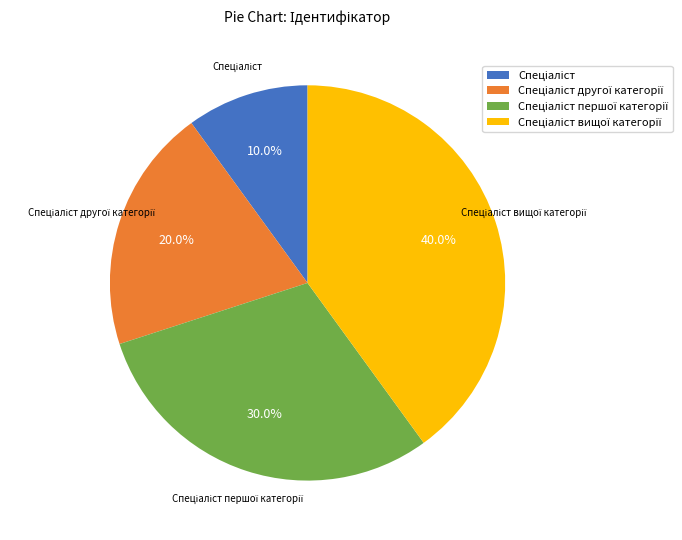

To the nearest percent, what is the average slice percentage?

25%